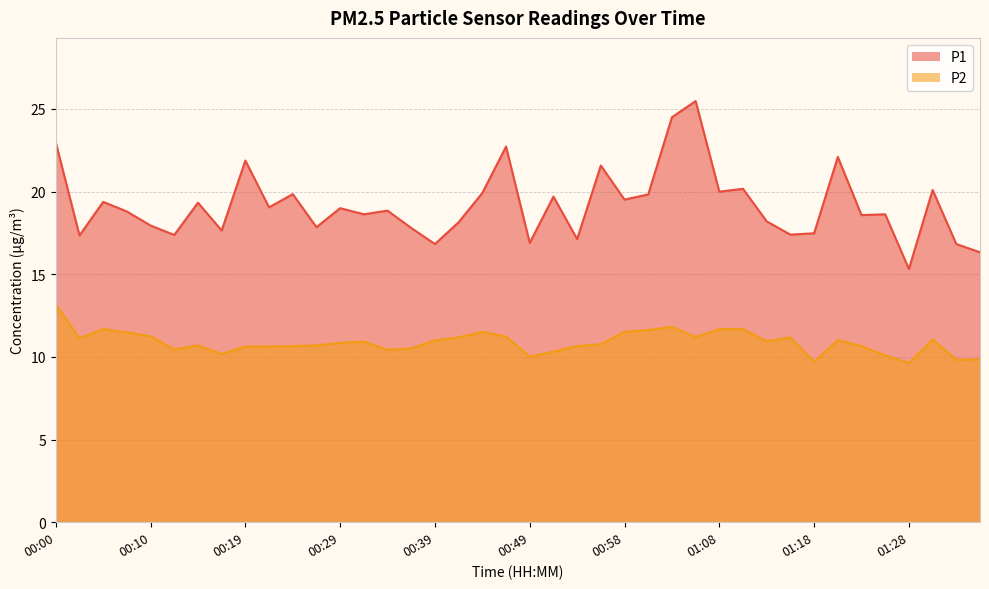

At which label does P2 reach its peak?

00:00